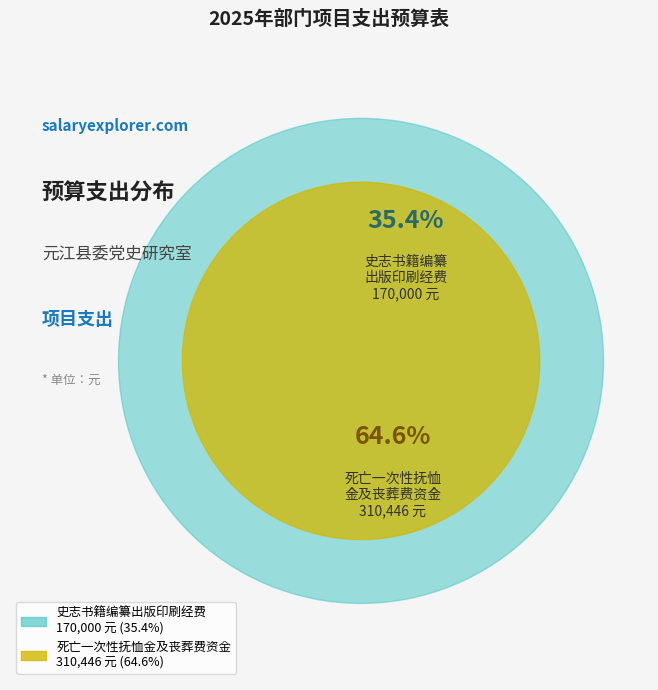

Which category accounts for the majority?

死亡一次性抚恤金及丧葬费资金